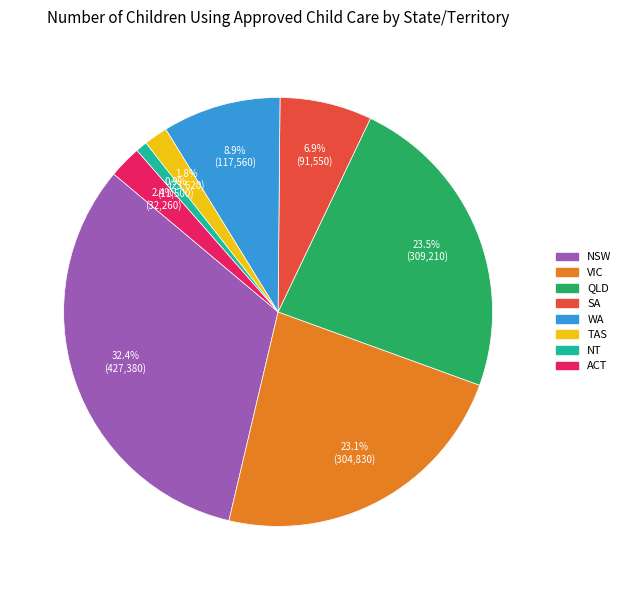

To the nearest percent, what is the difference between the largest and smallest slice percentages?

32%